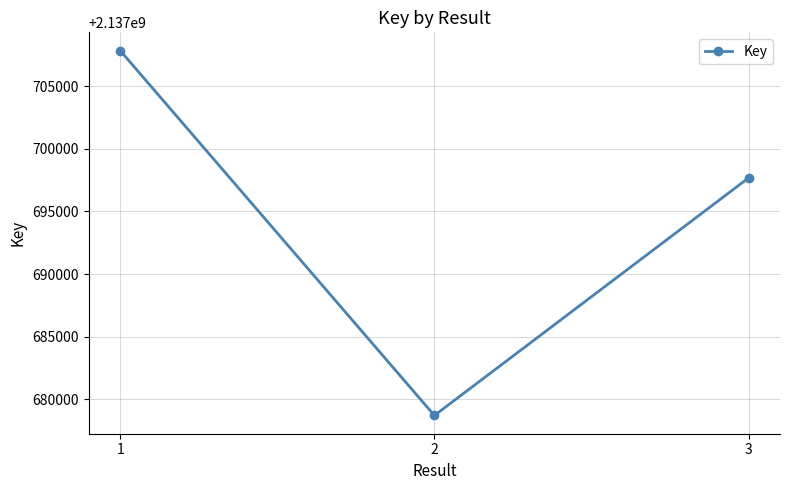

Reading right to left, what are all the values shown in this chart?

3=2137697678	2=2137678711	1=2137707843